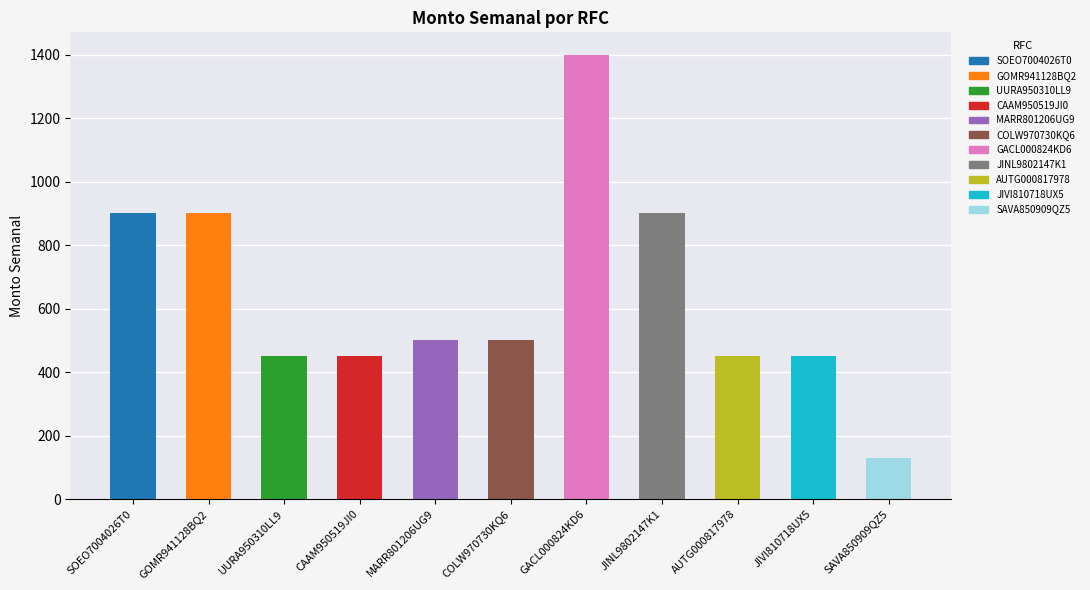

Reading left to right, extract all data points from this chart.

900.0	900.0	450.0	450.0	500.0	500.0	1400.0	900.0	450.0	450.0	128.6